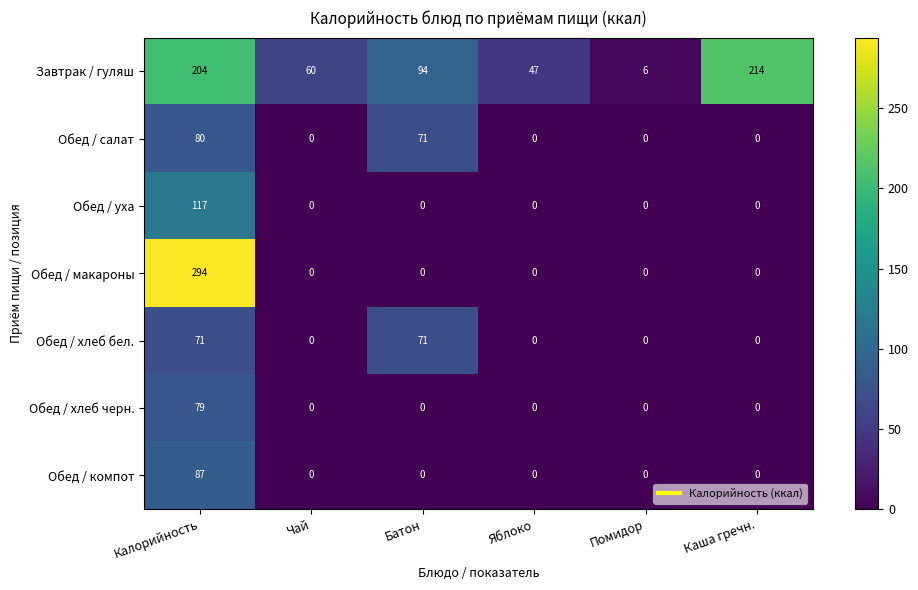

At which label does Завтрак / гуляш reach its peak?

Каша гречн.